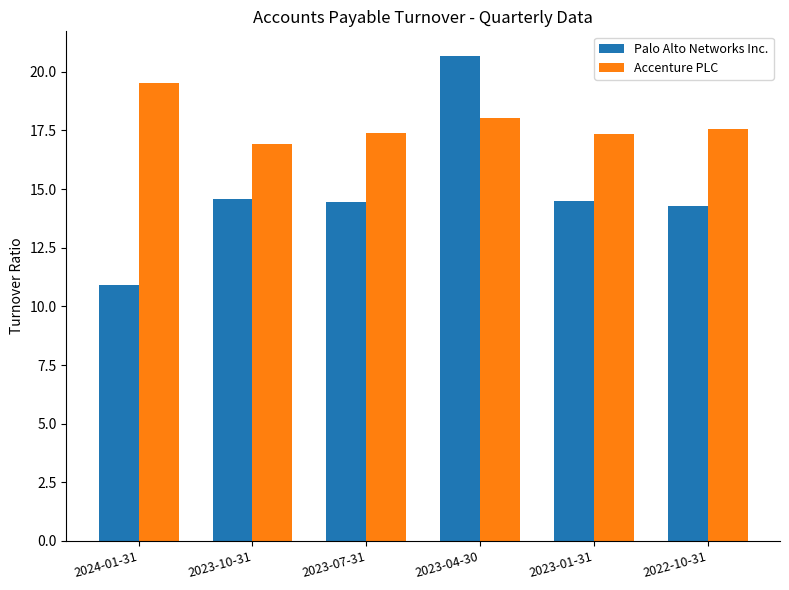

What is the total value across all series at 2023-01-31?

31.9